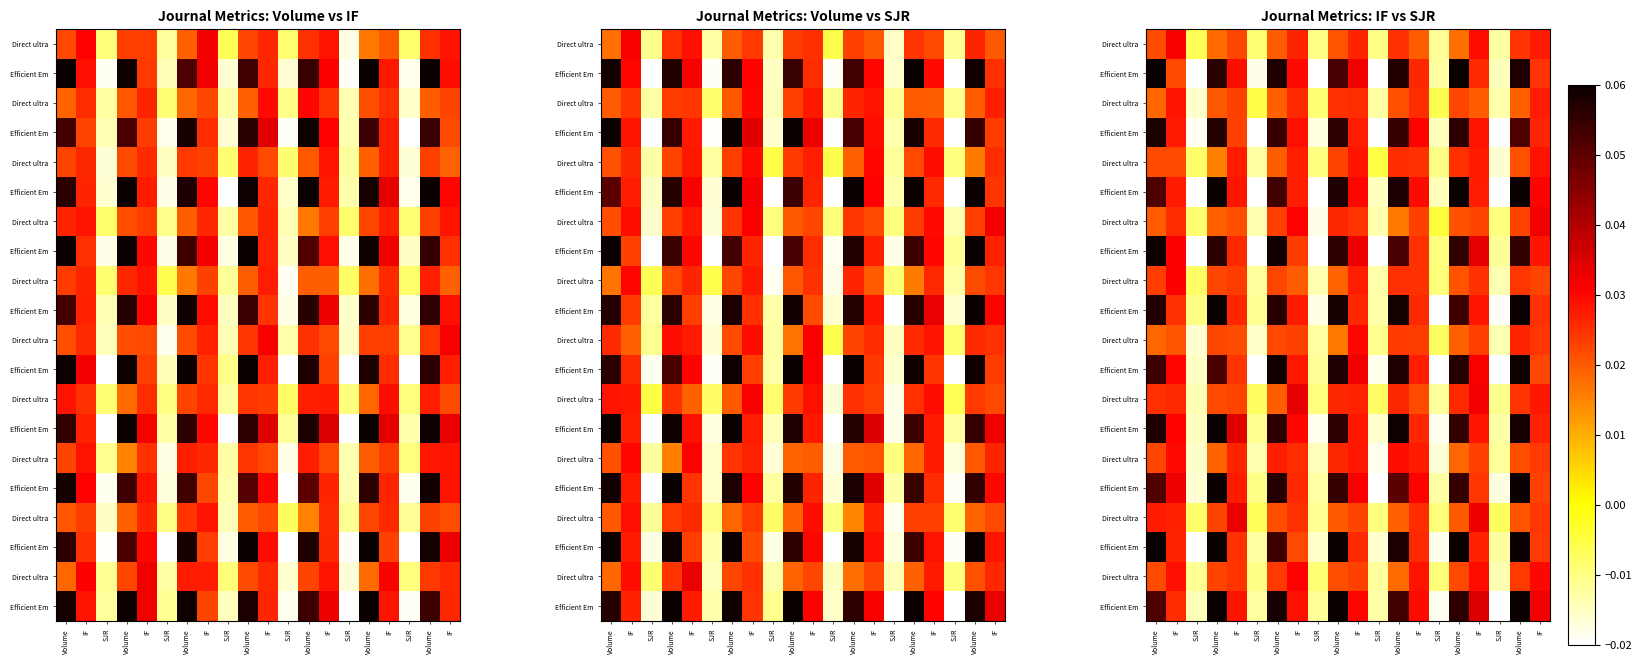

What is the total value across all series at Volume?

0.8